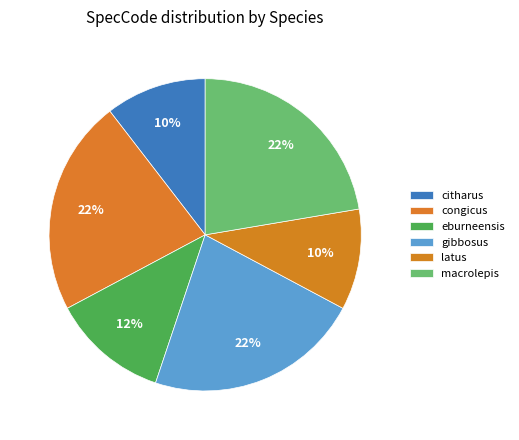

Approximately how many times larger is the value at eburneensis compared to congicus?

0.5